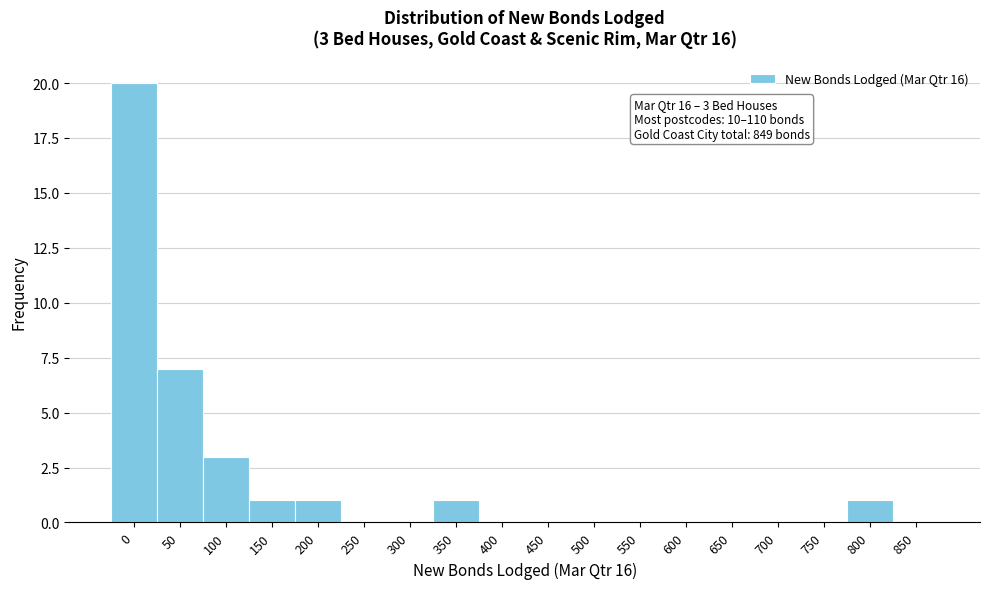

Reading left to right, transcribe all the data shown in this chart.

0=20	50=7	100=3	150=1	200=1	250=0	300=0	350=1	400=0	450=0	500=0	550=0	600=0	650=0	700=0	750=0	800=1	850=0